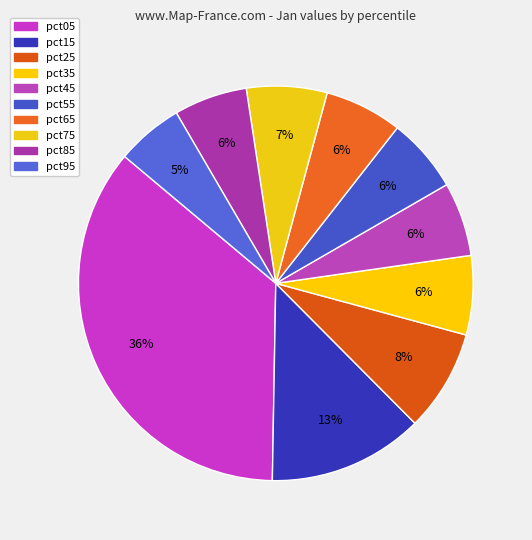

The pct05 slice represents 22% of the pie. True or false?

False